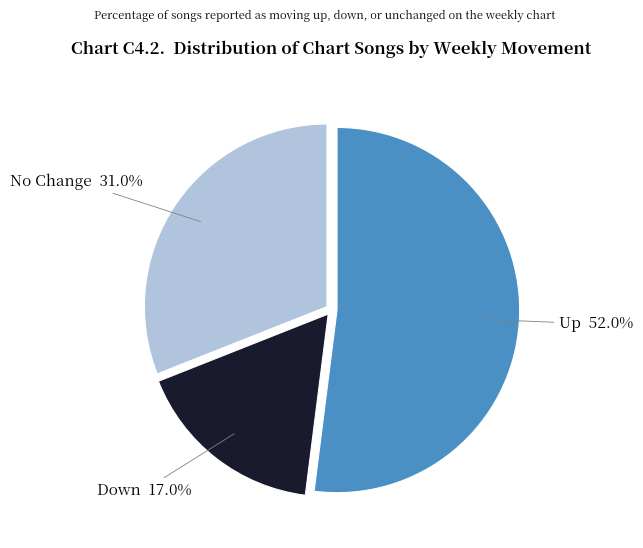

Rank the categories by value from highest to lowest.

Up, No Change, Down